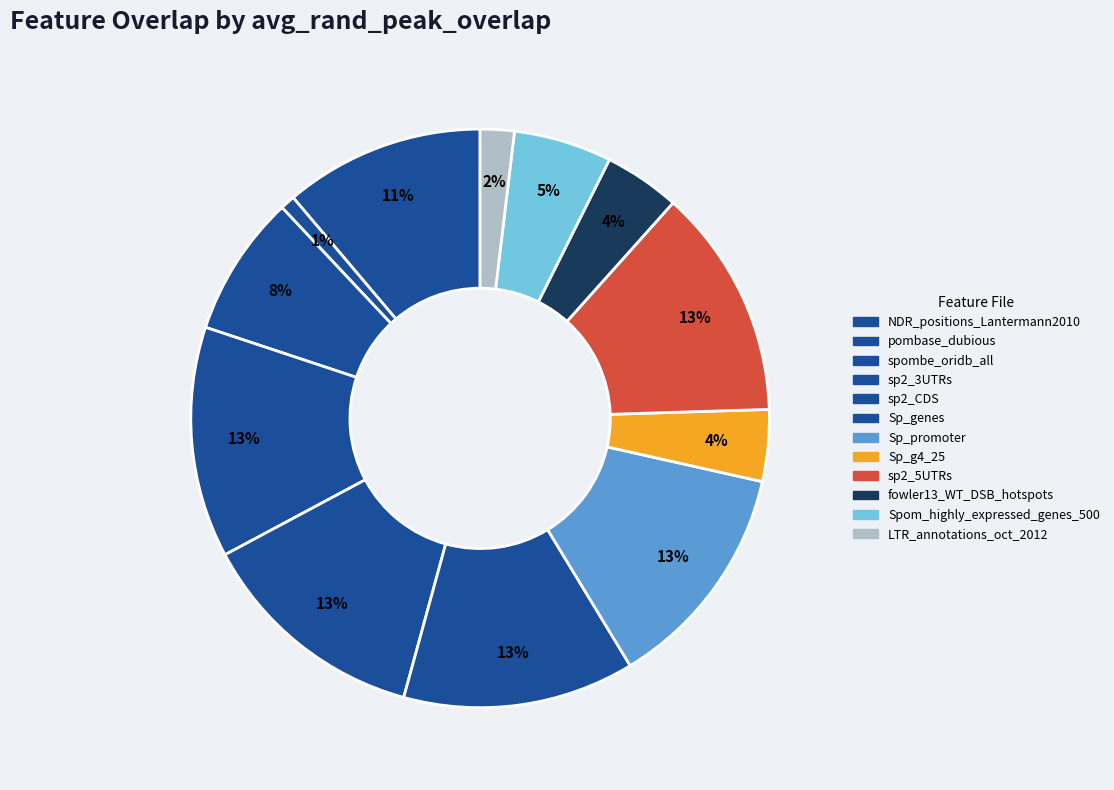

The spombe_oridb_all slice represents 8% of the pie. True or false?

True